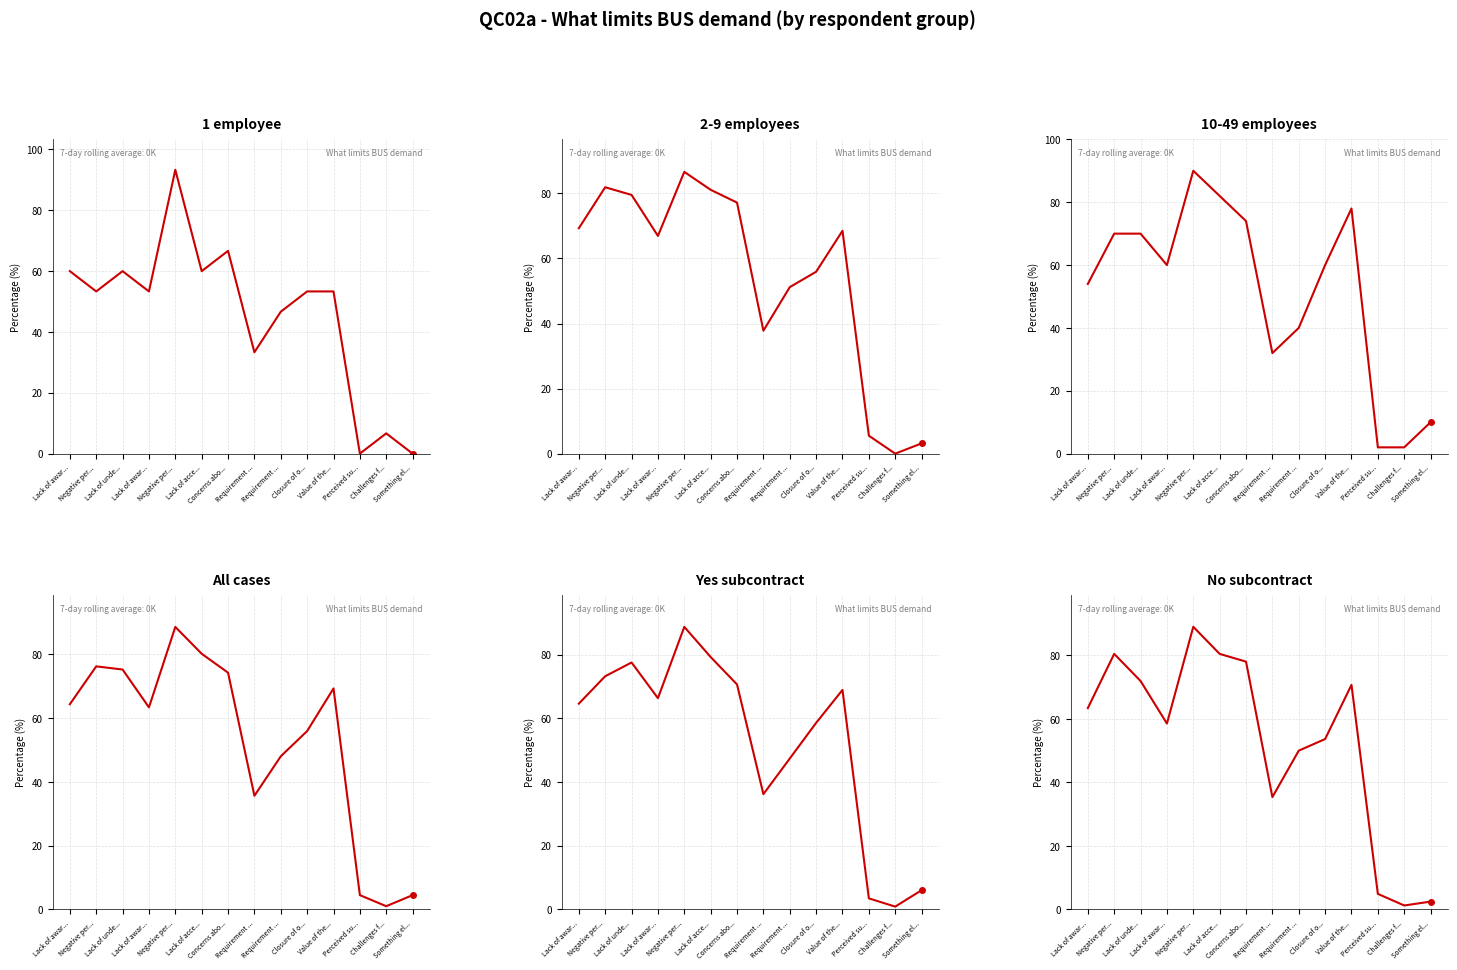

How many intersections are there between Yes subcontract and 1 employee?

4